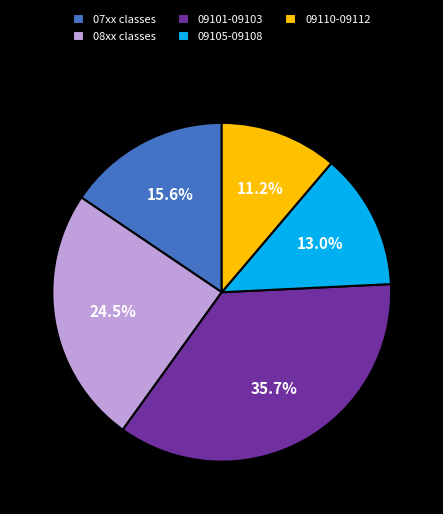

Is 09101-09103 the majority of the pie?

No